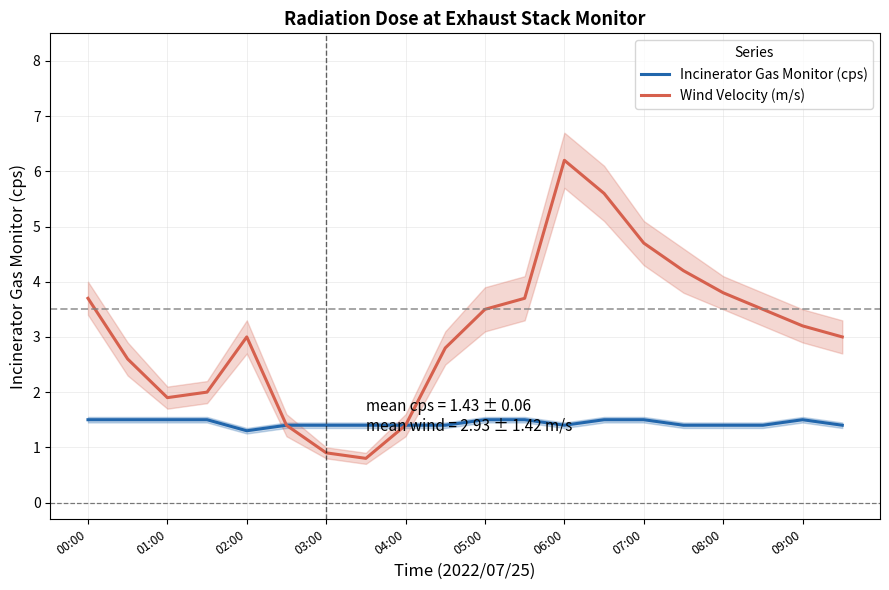

At which label does Wind Velocity (m/s) reach its peak?

06:00